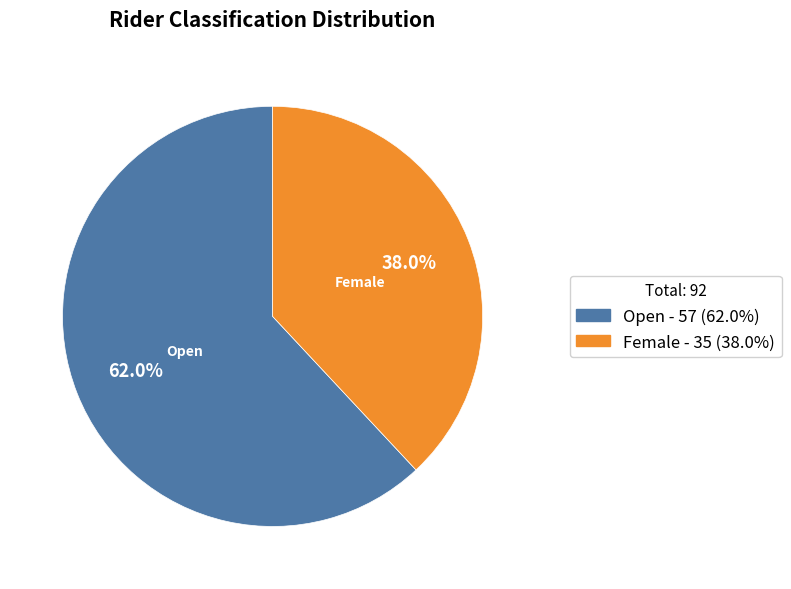

Is there a majority slice in this chart?

Yes